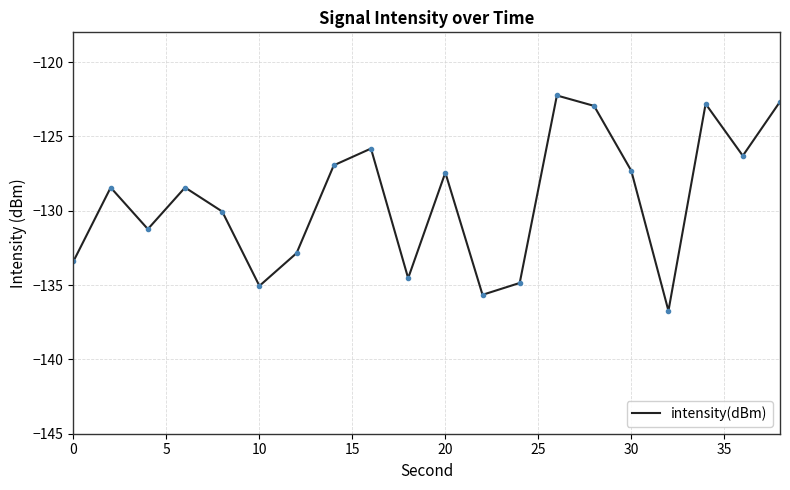

What is the difference between the maximum and minimum values?

14.5